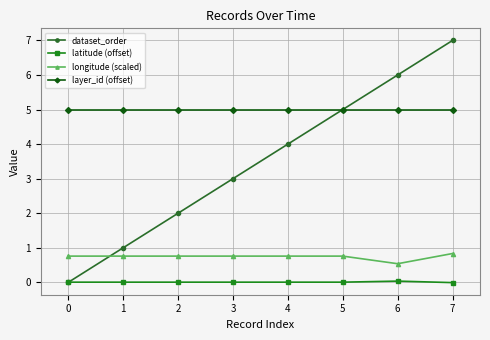

How many data points does each series have?

8